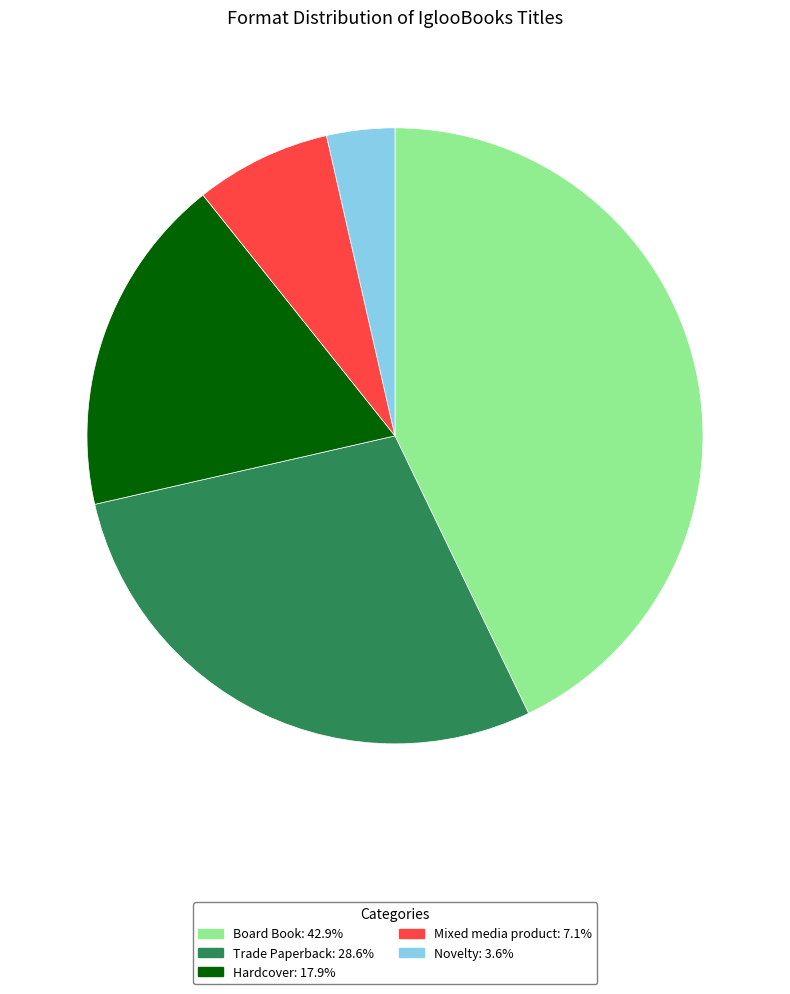

Is there a majority slice in this chart?

No